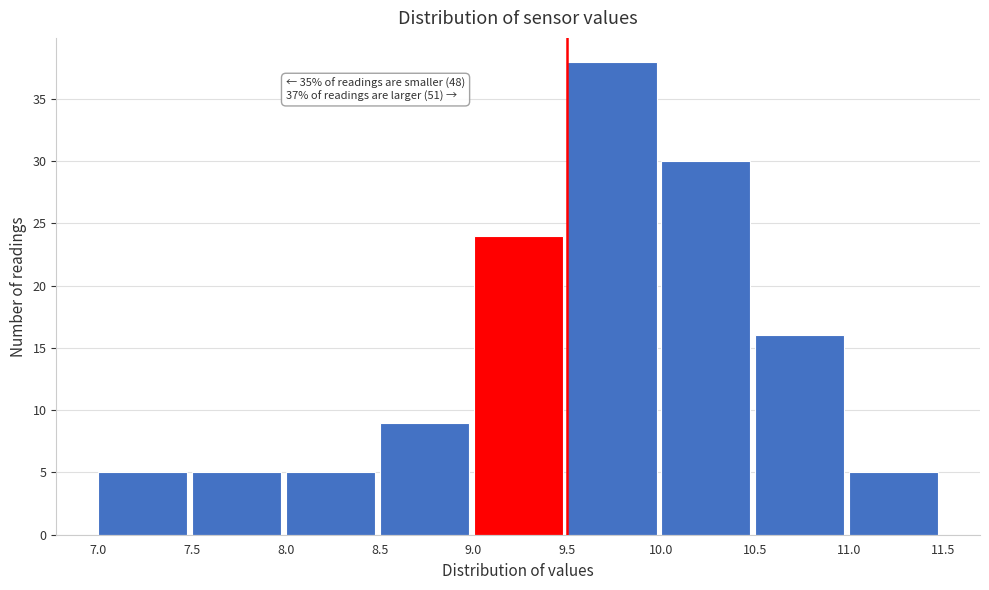

Over which range of the x-axis is the bar tallest?

9.5 to 10.0